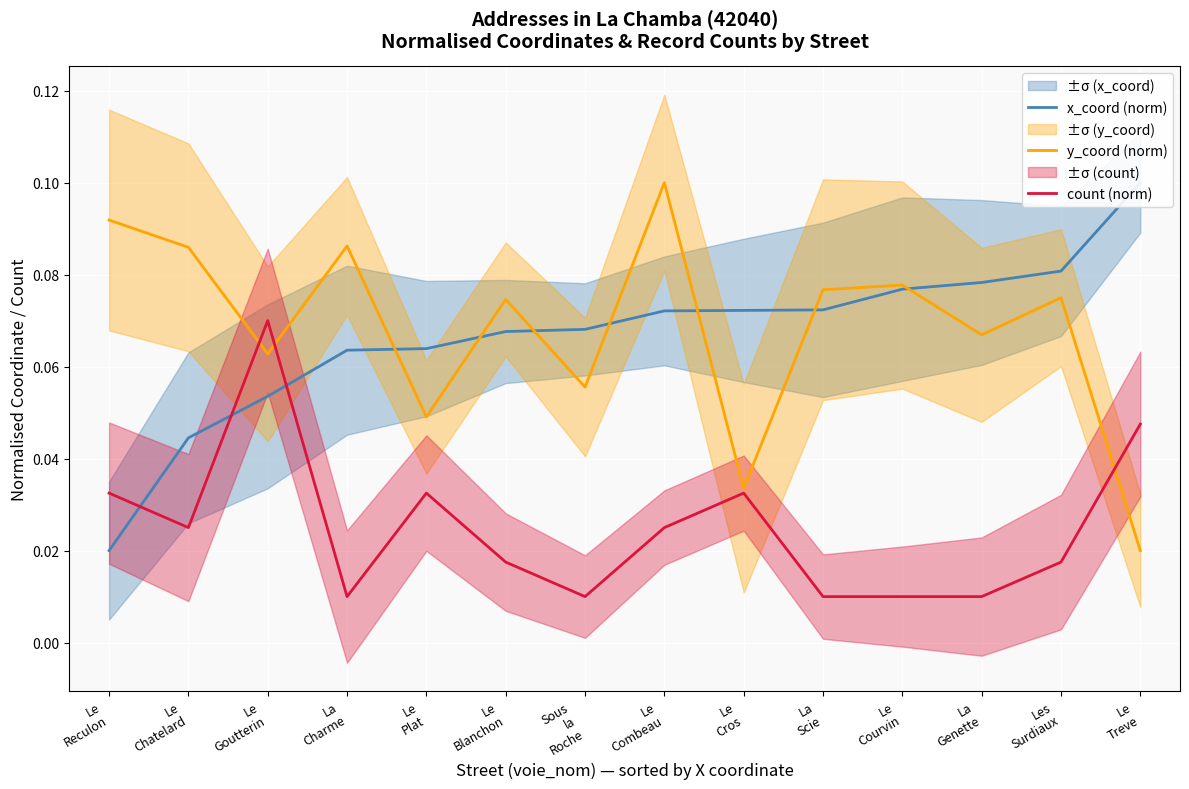

How many lines are shown in the chart?

3